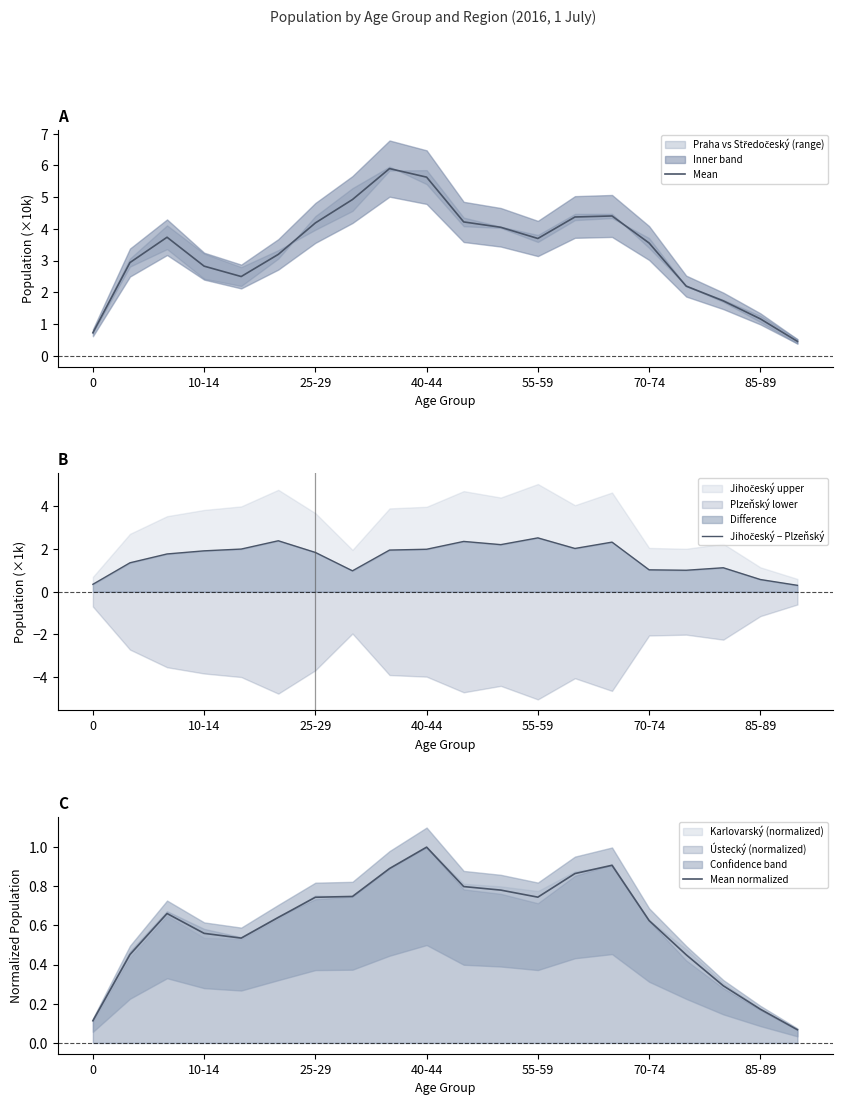

Is it true that Mean equals 9.3 at 40-44?

False